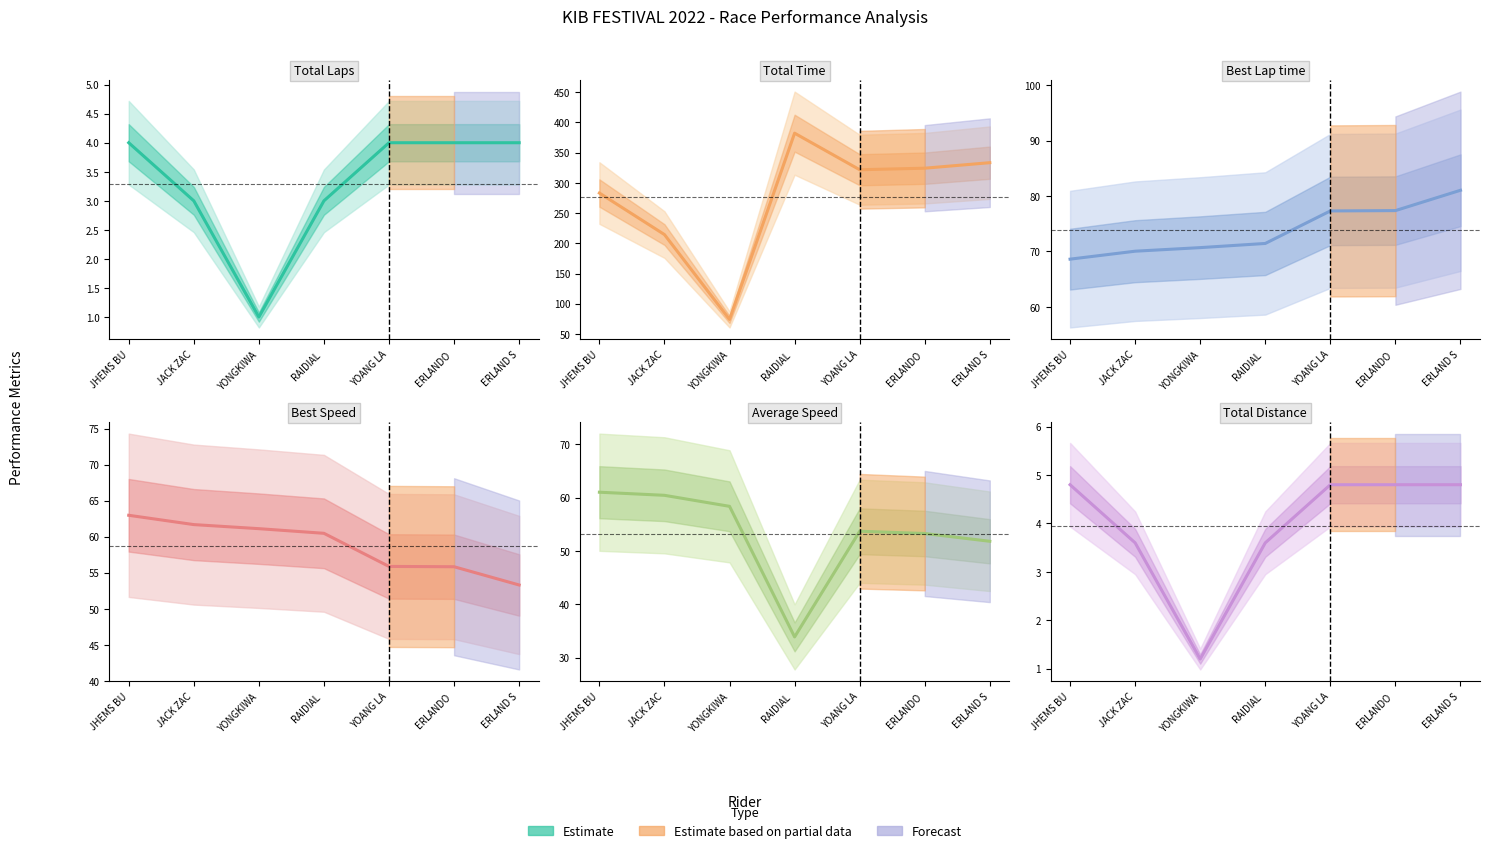

True or false: Best Speed and Average Speed cross at least once.

False